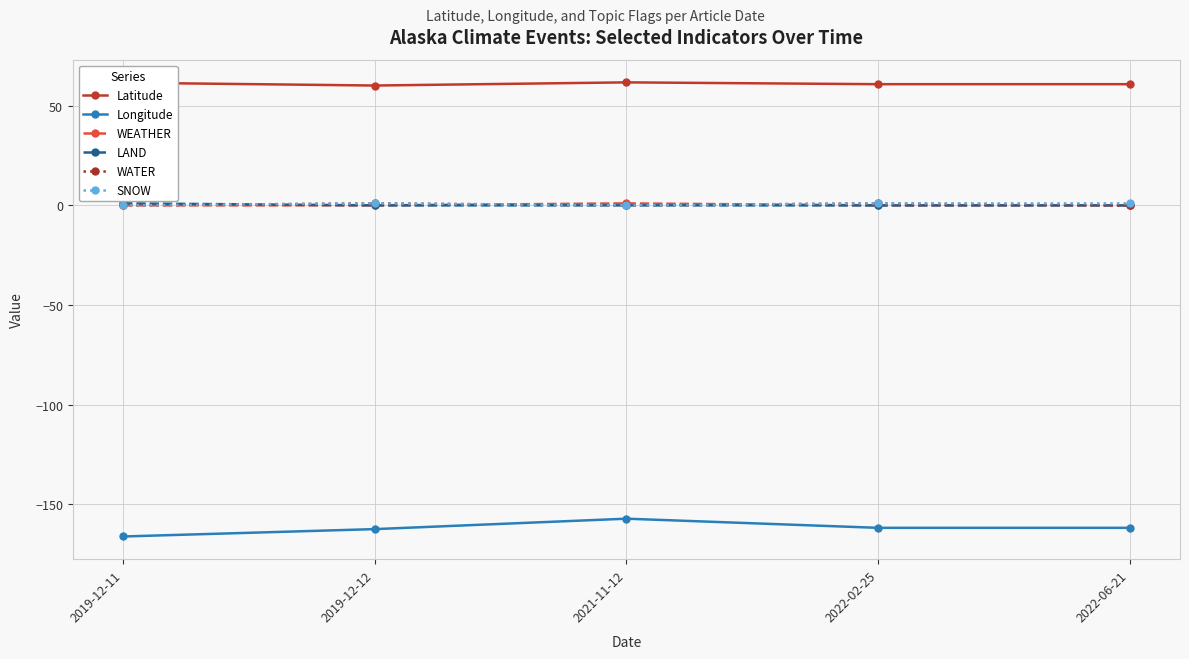

What are all the series names shown in the legend?

Latitude, Longitude, WEATHER, LAND, WATER, SNOW